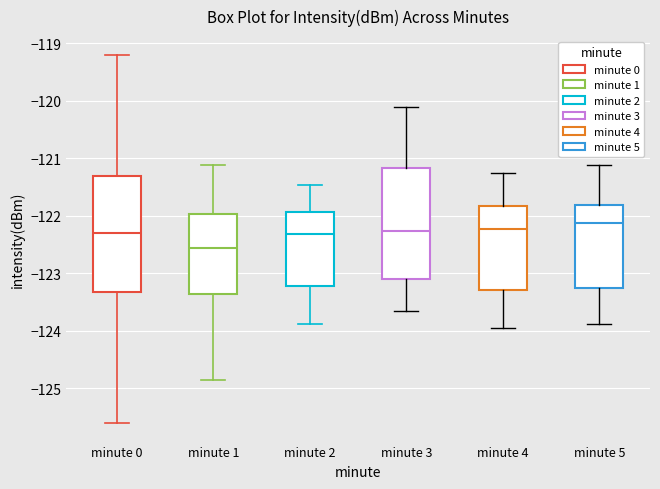

Which box's median line is the highest?

minute 5